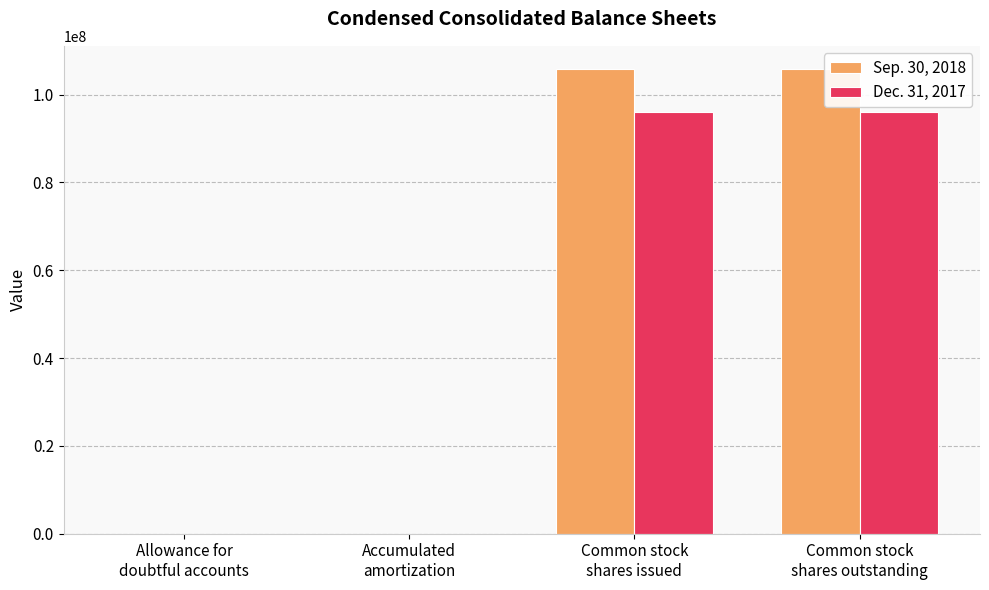

Is it true that Dec. 31, 2017 equals 2.1 at Allowance for
doubtful accounts?

True